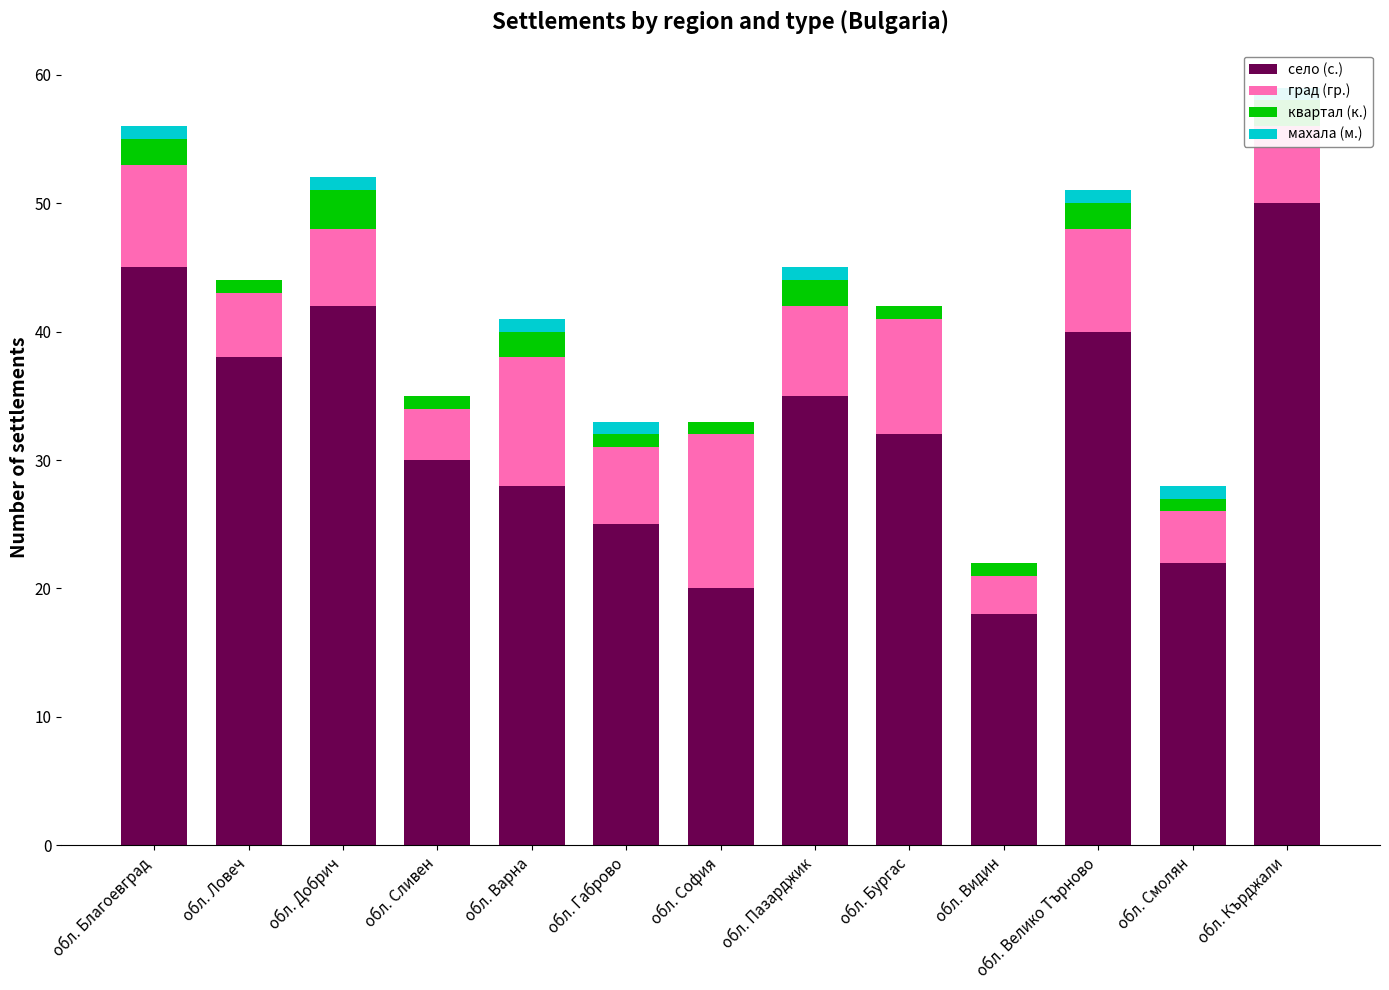

The value of квартал (к.) at обл. Сливен is 1. True or false?

True